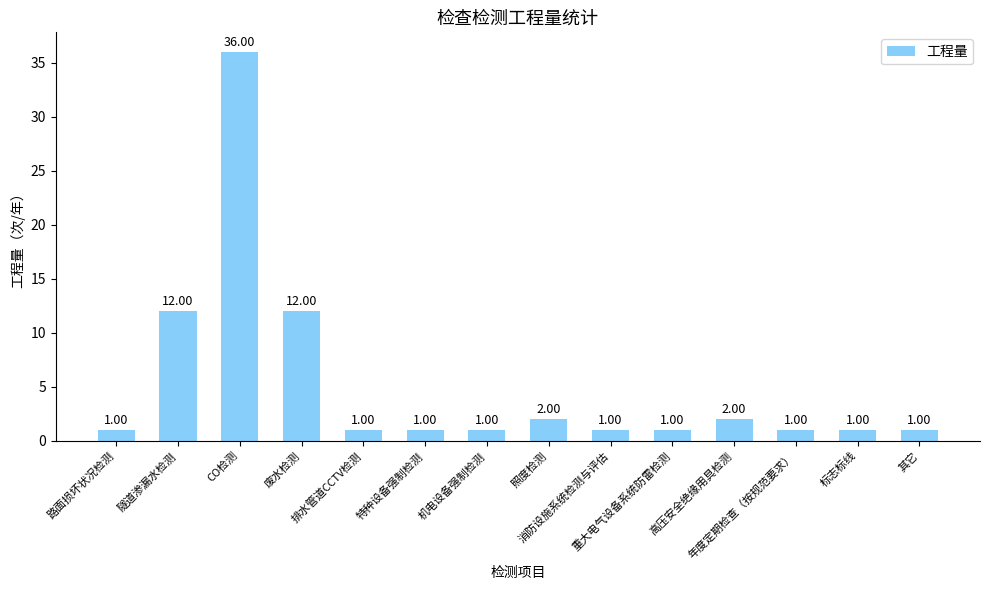

What is the sum of all values?

73